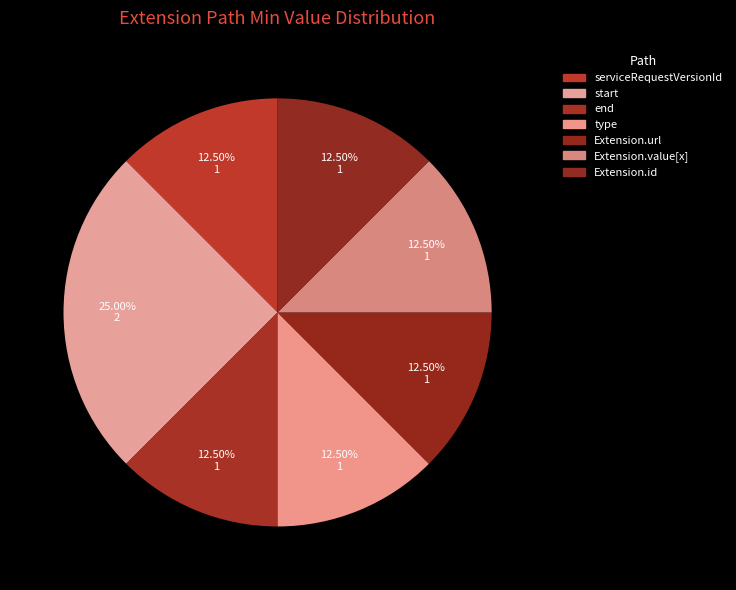

To the nearest percent, what is the difference between the largest and smallest slice percentages?

12%